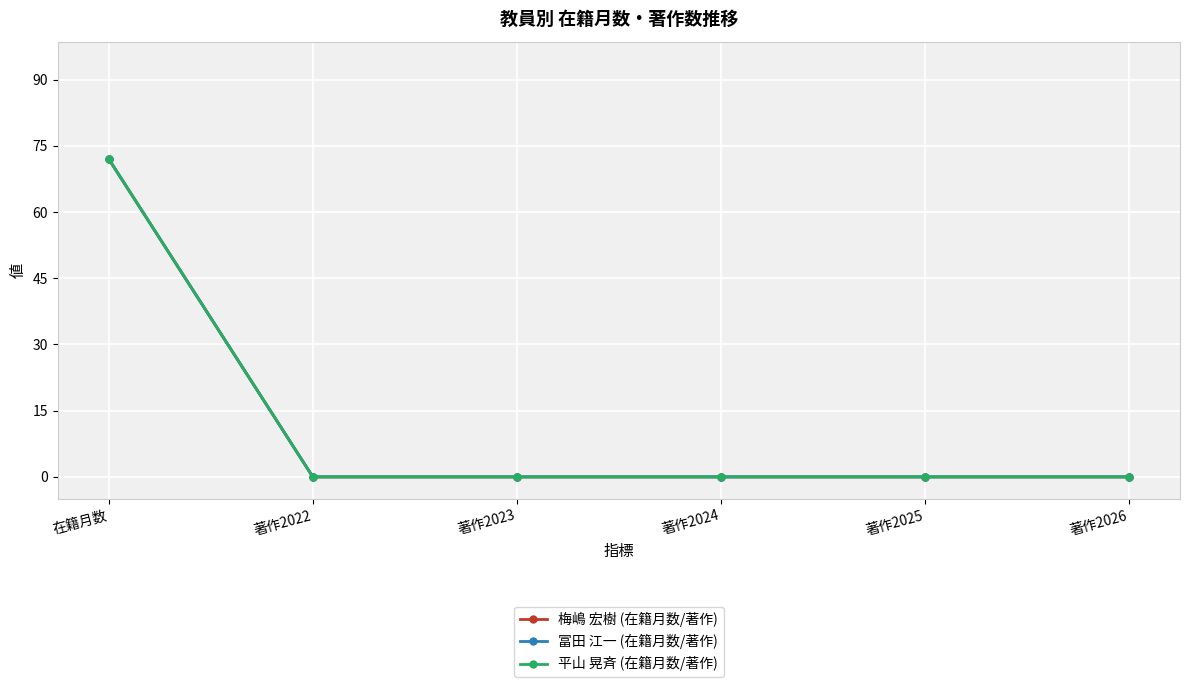

At how many categories does at least one series exceed 57?

1